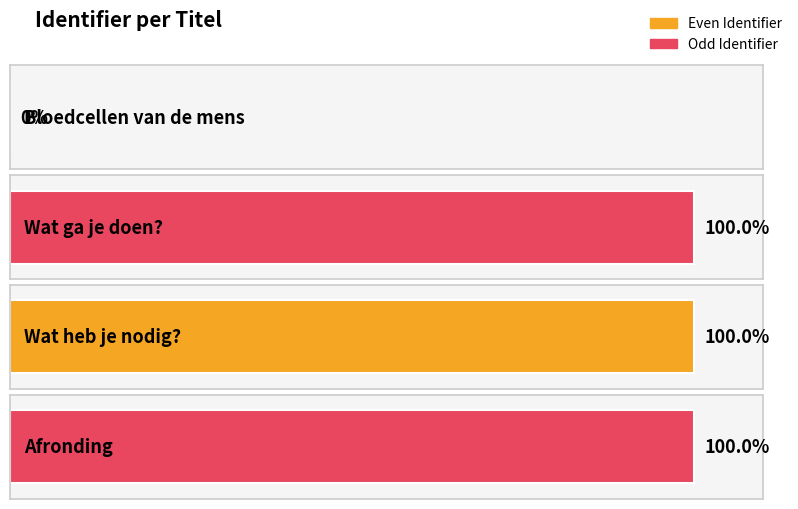

Is it true that the value at Afronding is 4703918?

True